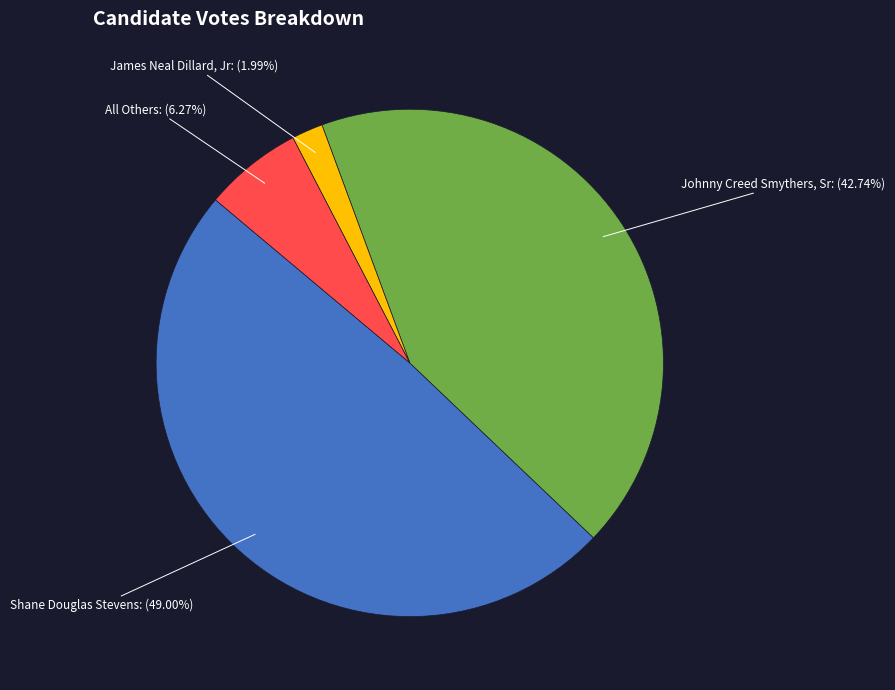

Between Johnny Creed Smythers, Sr and All Others, which is larger?

Johnny Creed Smythers, Sr